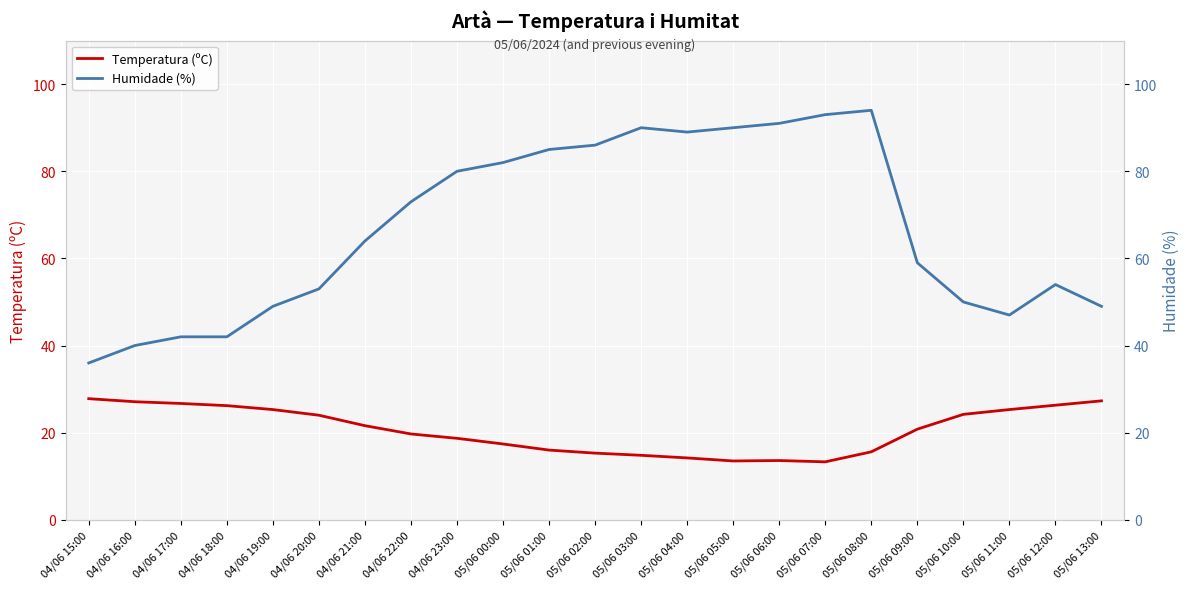

How many interior local valleys does the Temperatura (ºC) series have?

2